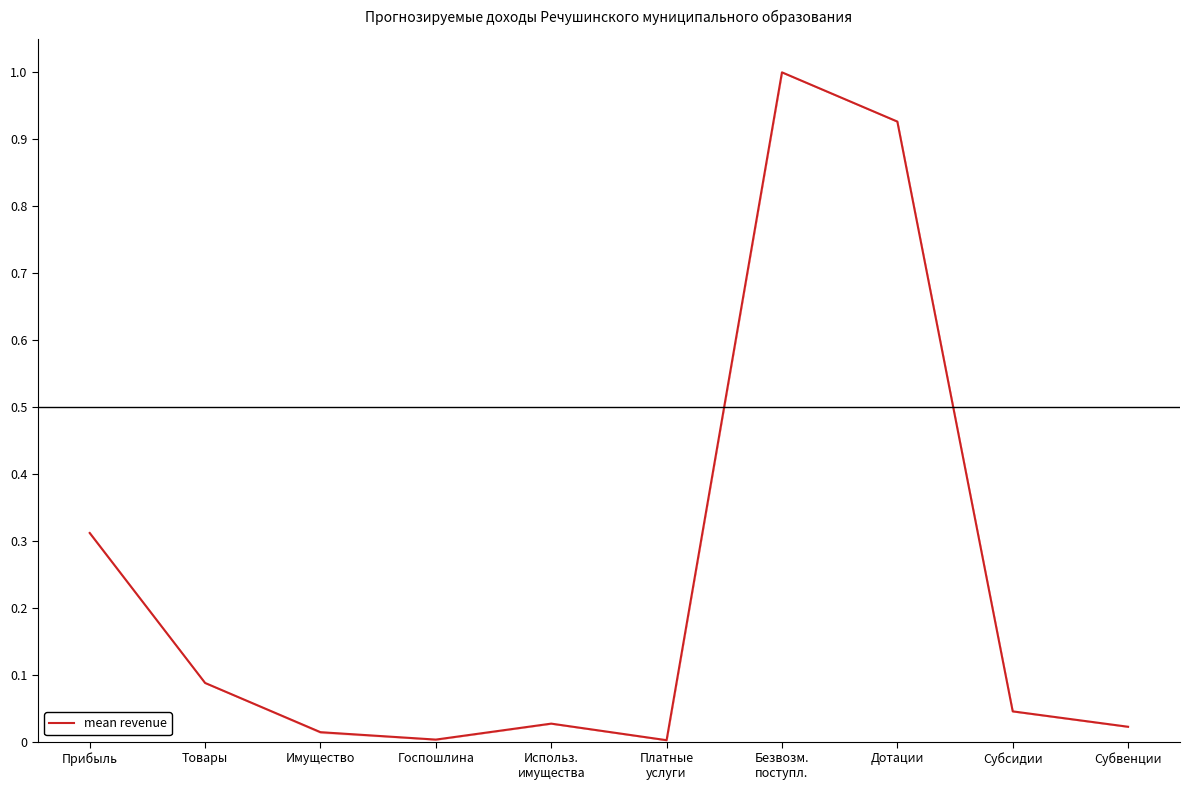

What is the label of the 3rd point from the right?

Дотации